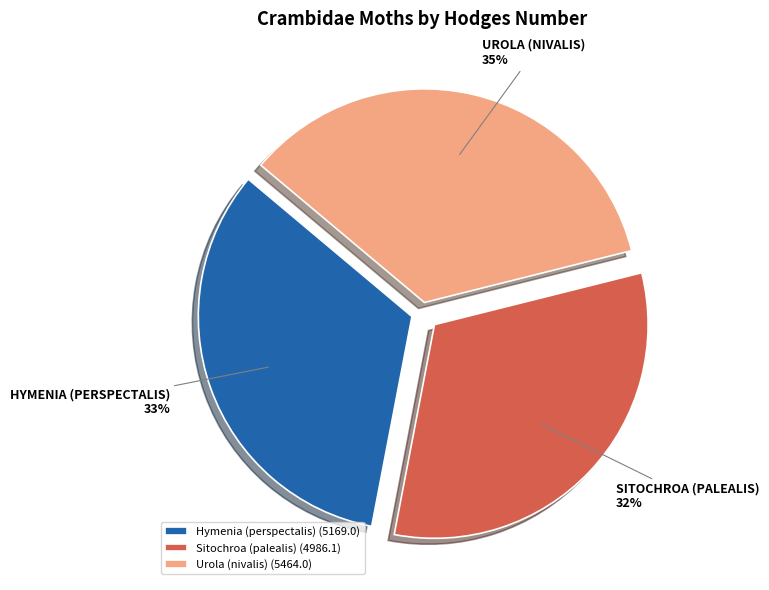

Is the sum of Sitochroa (palealis) and Hymenia (perspectalis) greater than half?

Yes